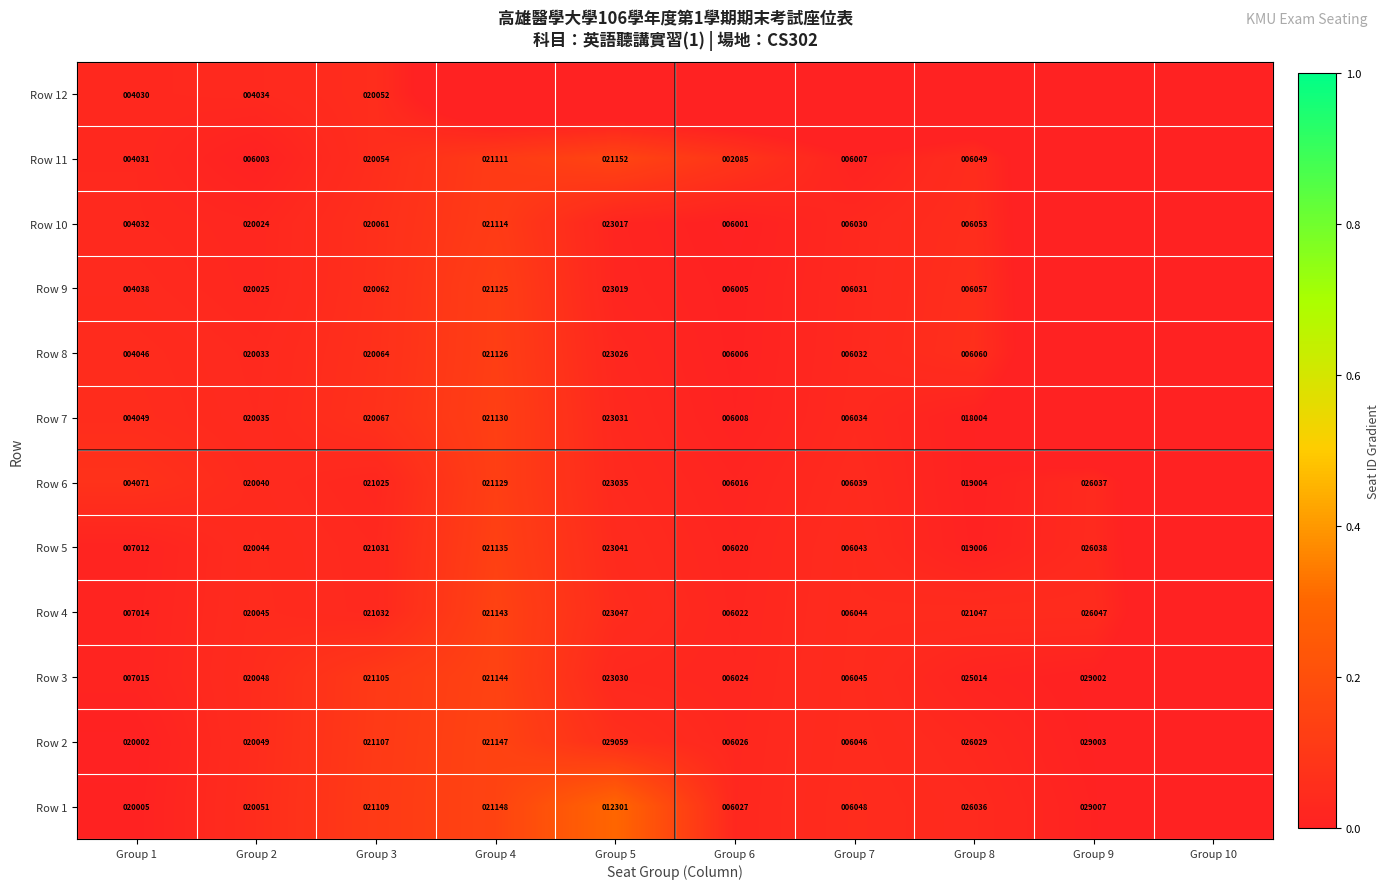

True or false: Row 1 has a value of 6027.0 at Group 6.

True